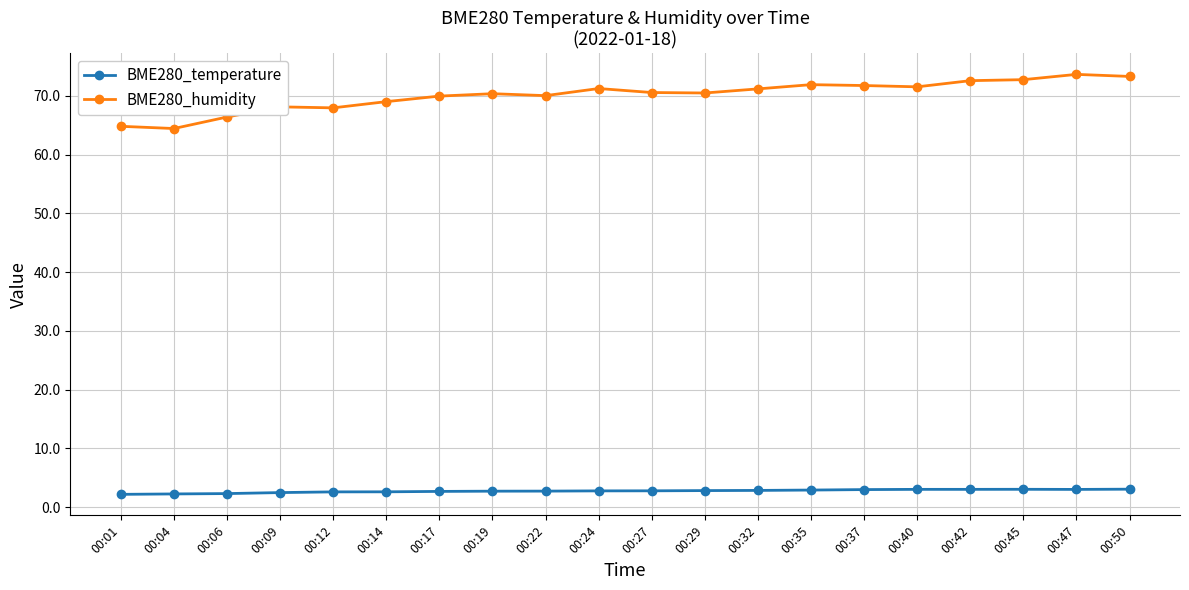

True or false: BME280_temperature and BME280_humidity cross at least once.

False